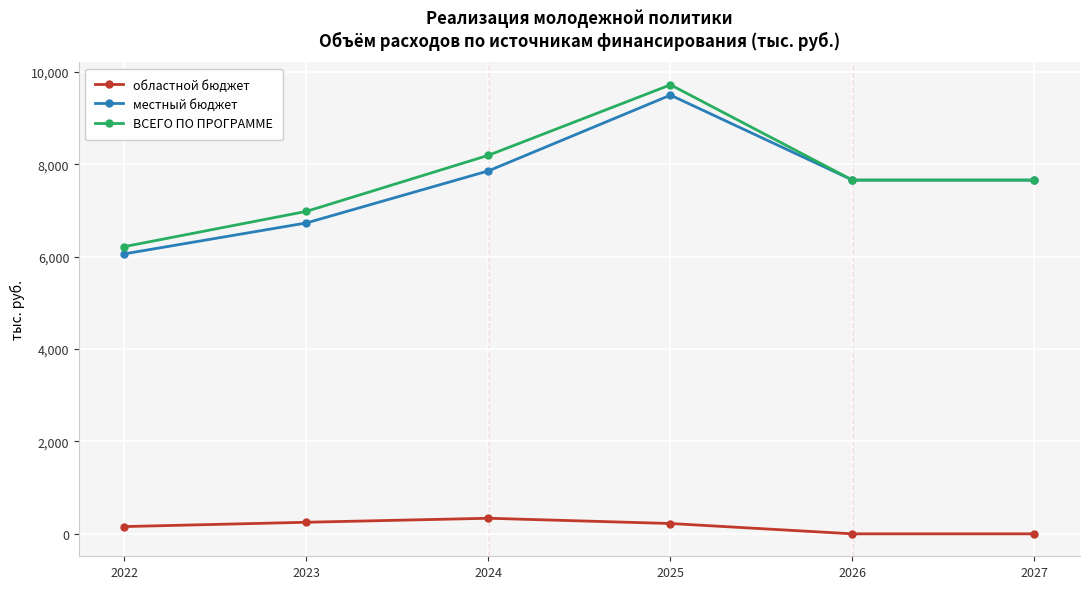

What is the maximum value shown in the chart?

9717.2